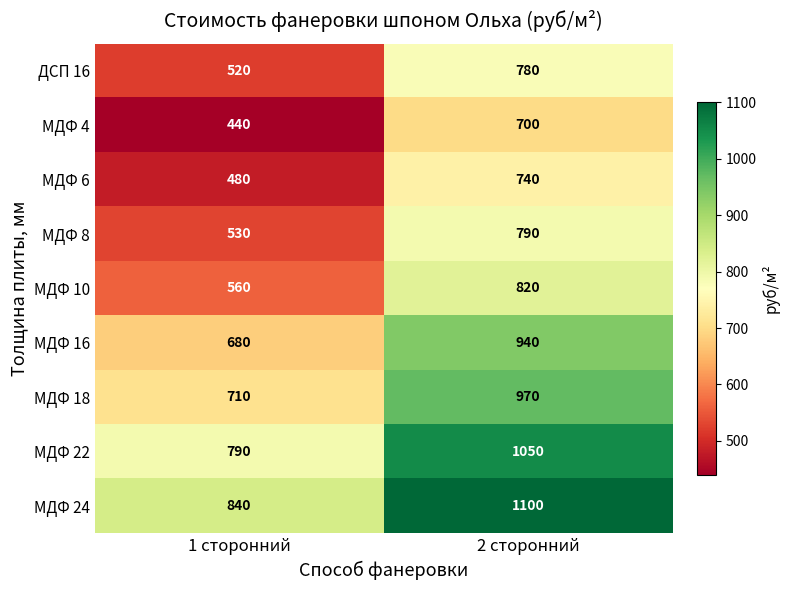

Where is МДФ 8 nearest to the value 660?

1 сторонний